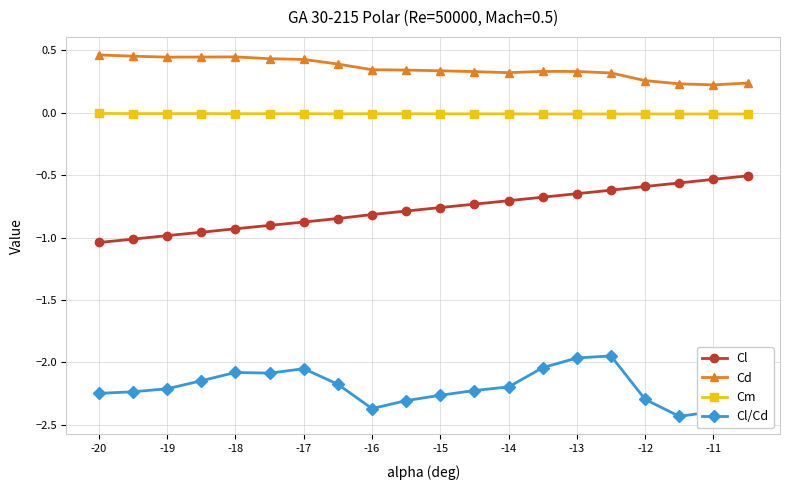

List the series in order of their peak value, lowest first.

Cl/Cd, Cl, Cm, Cd